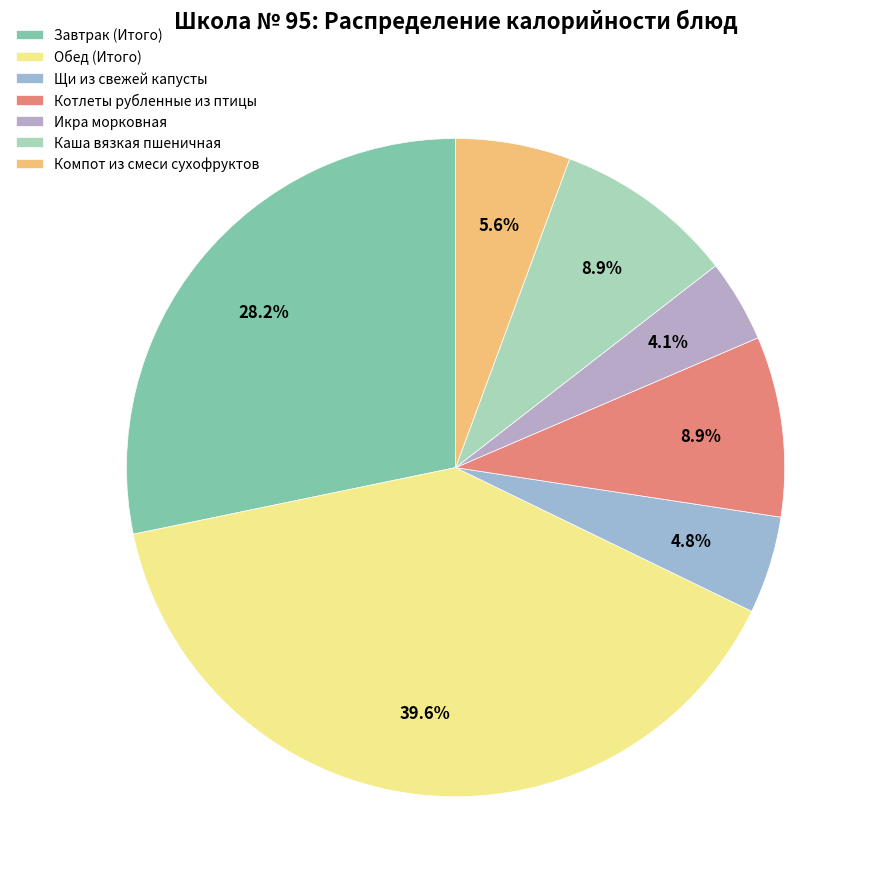

How many slices are in this pie chart?

7